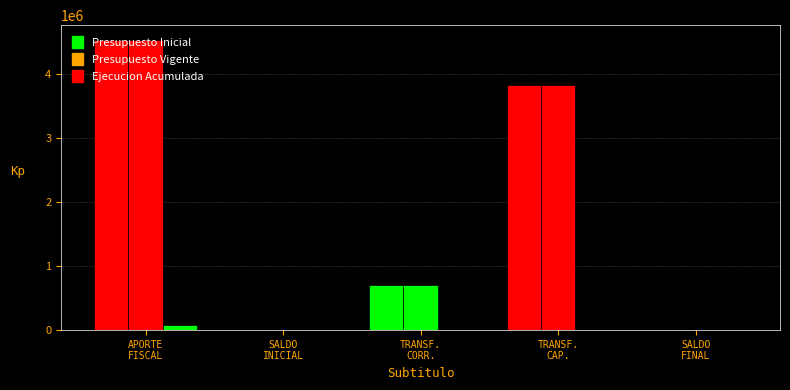

Which series has the largest range (max minus min)?

Presupuesto Inicial